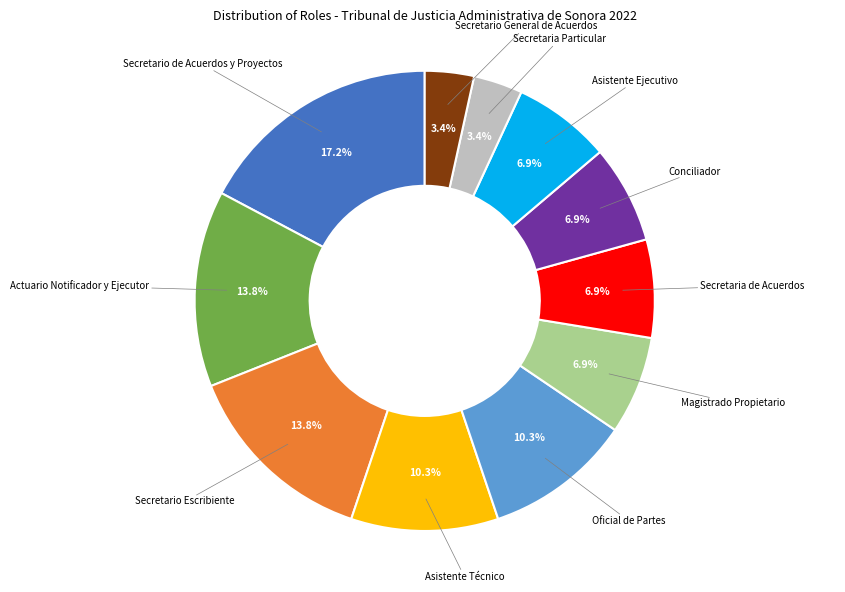

Is there a majority slice in this chart?

No